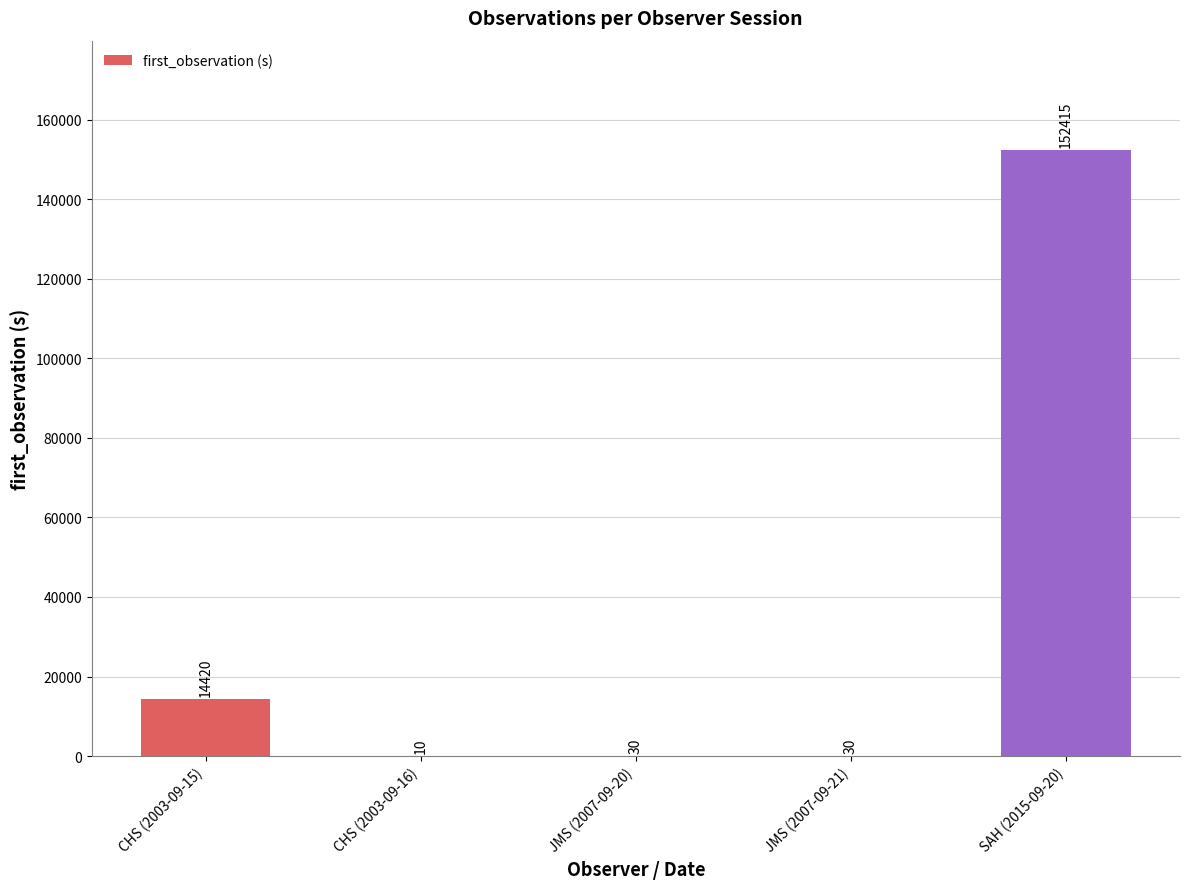

Reading right to left, what are all the values shown in this chart?

152415	30	30	10	14420